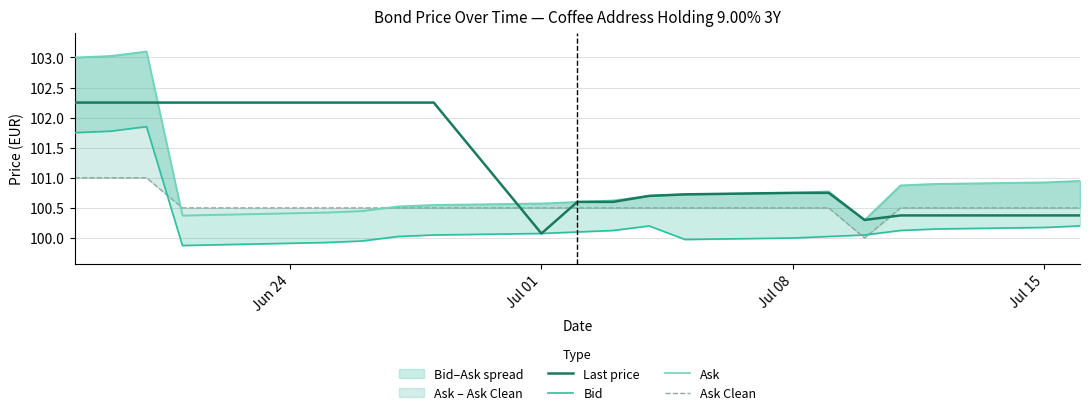

What is the minimum value for Last price?

100.1